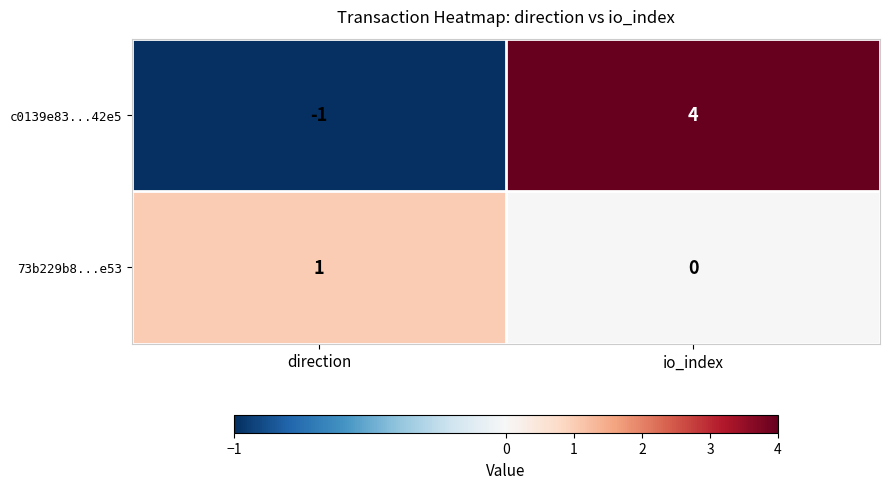

What is the difference between the maximum and minimum values in the c0139e83...42e5 series?

5